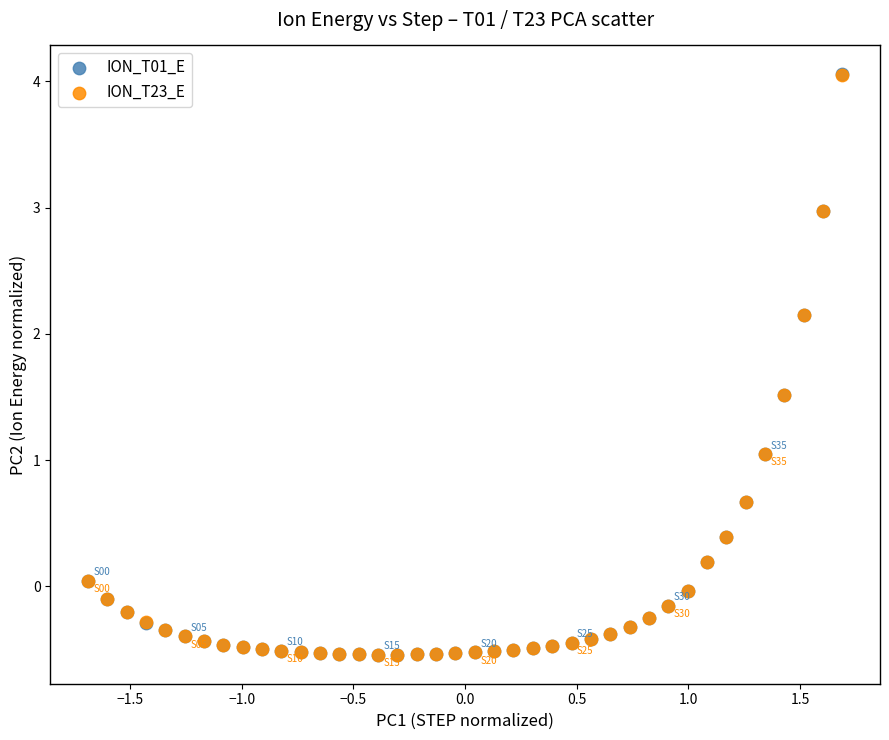

What are all the series names shown in the legend?

ION_T01_E, ION_T23_E